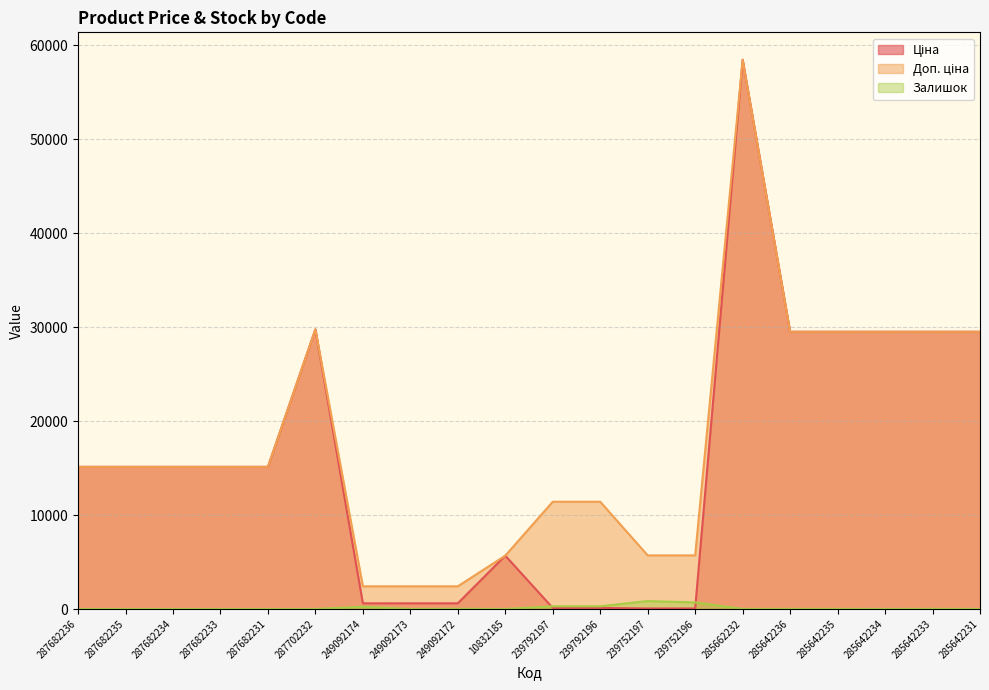

What is the maximum value for Ціна?

58426.5